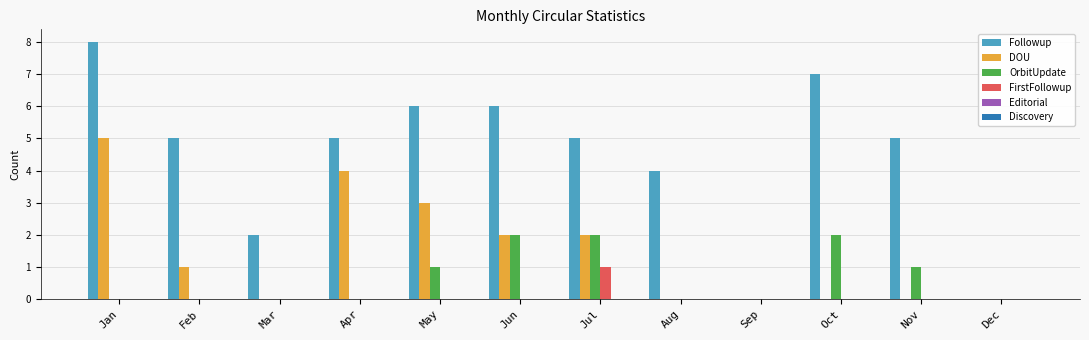

Count the number of categories in the chart.

12